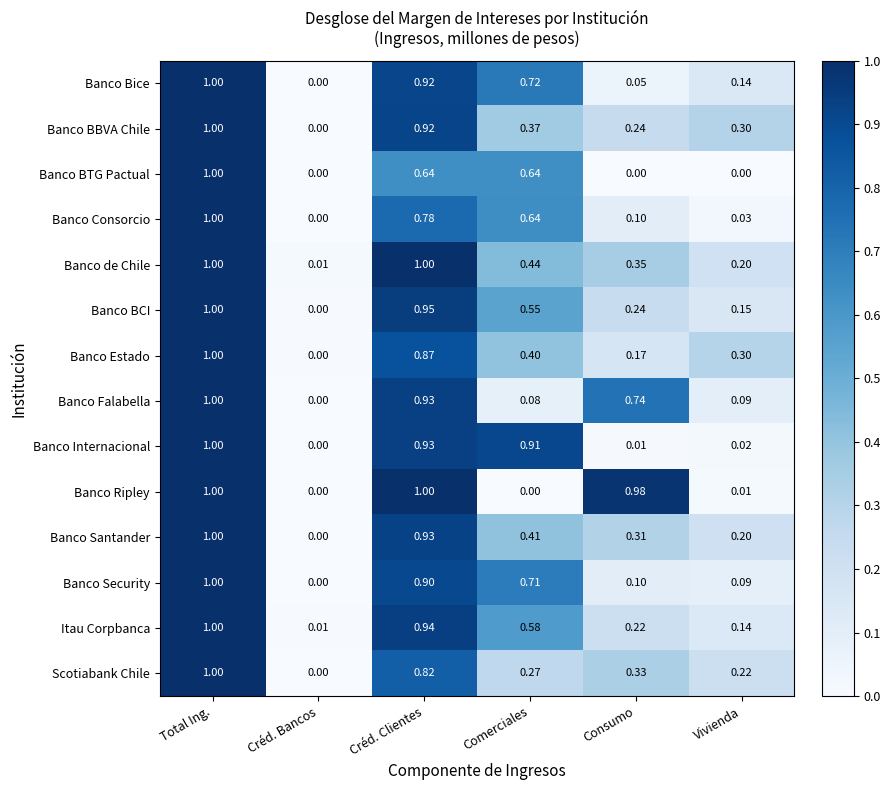

At which label does Banco Internacional reach its minimum?

Créd. Bancos